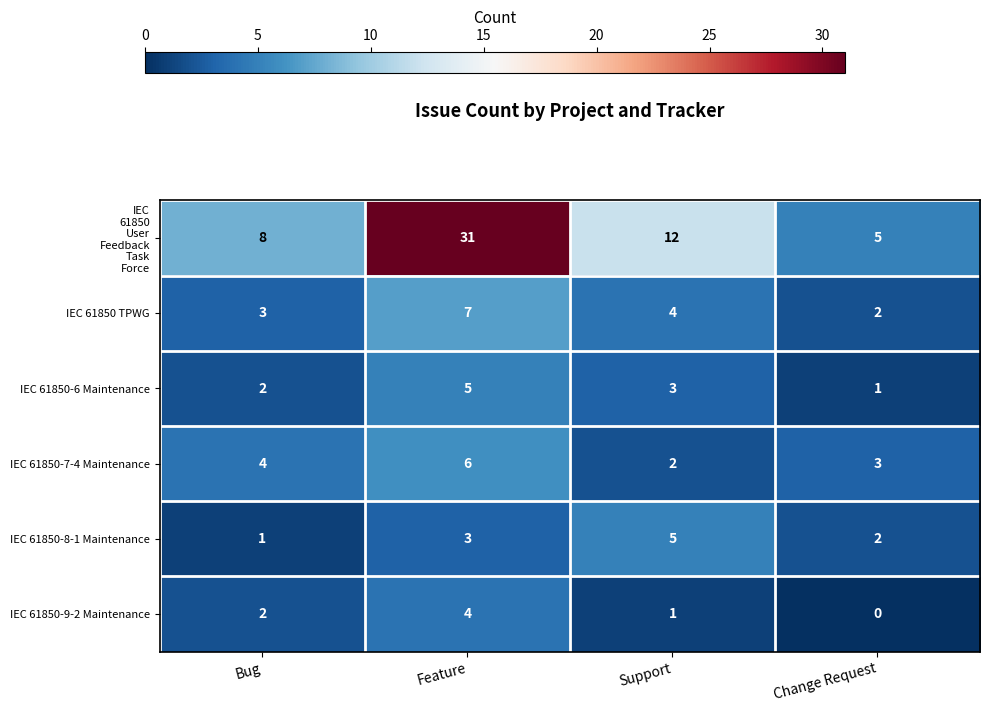

What is the spread (max minus min) of values at Change Request?

5